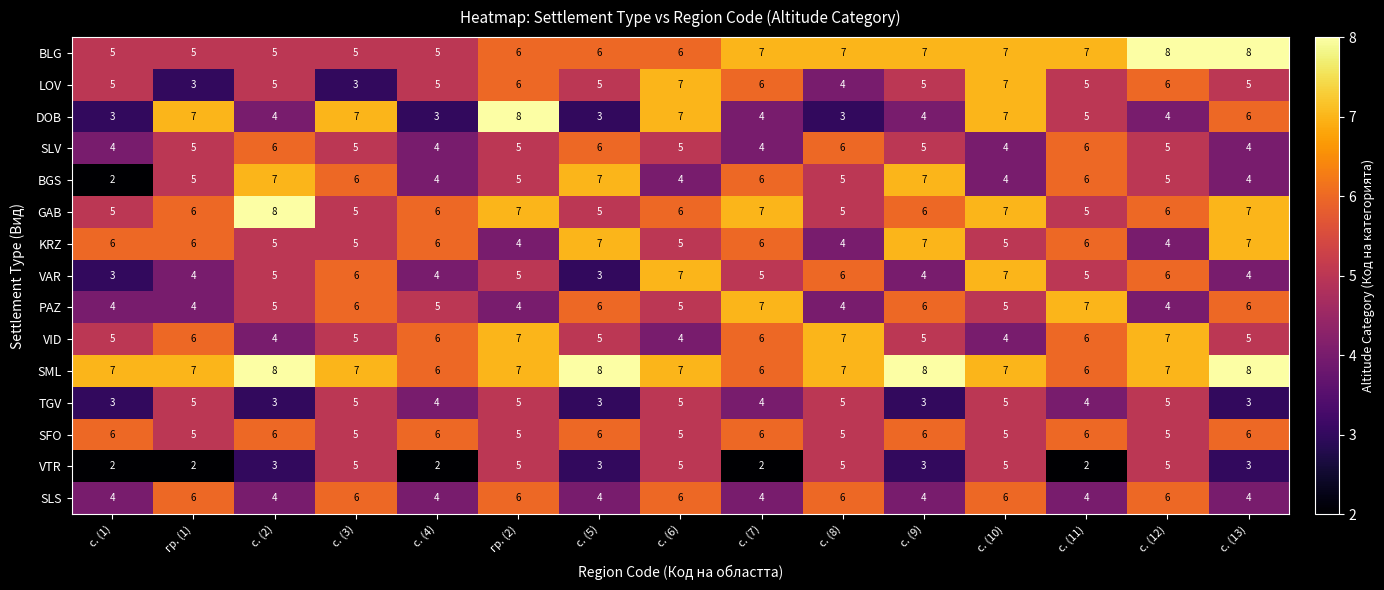

What is the approximate value of SML at с. (2)?

8